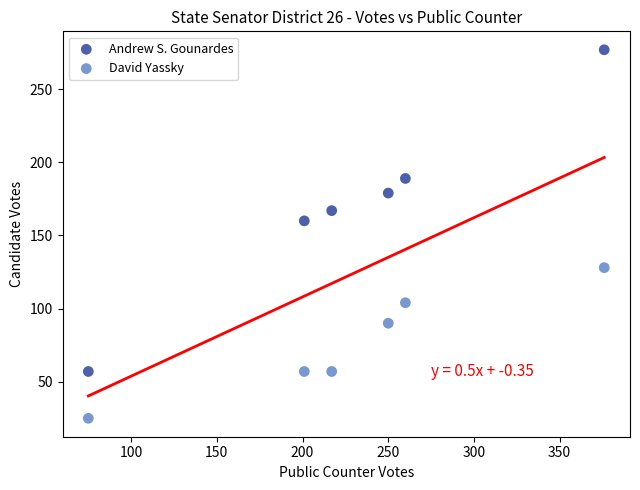

What are all the series names shown in the legend?

Andrew S. Gounardes, David Yassky